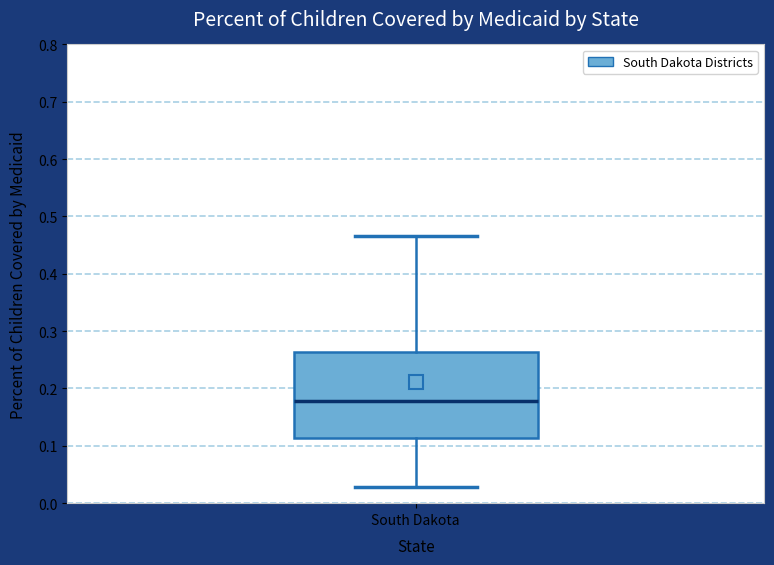

Where does the upper whisker of the box for South Dakota end on the y-axis? The values are not printed on the chart, so give them approximately, as read against the axis.

0.47